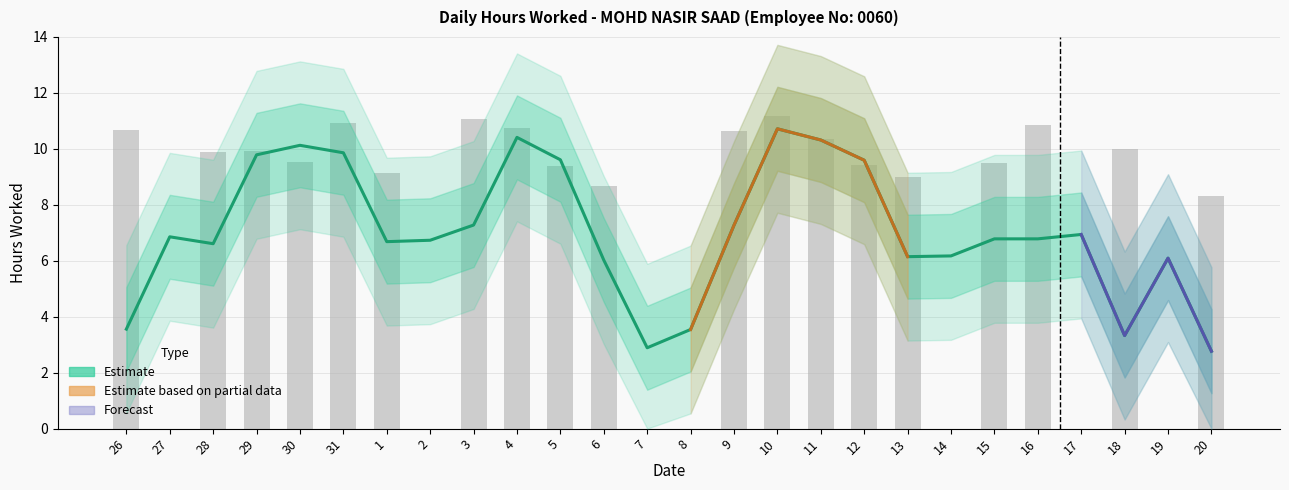

Between 4 and 3, which is larger?

3